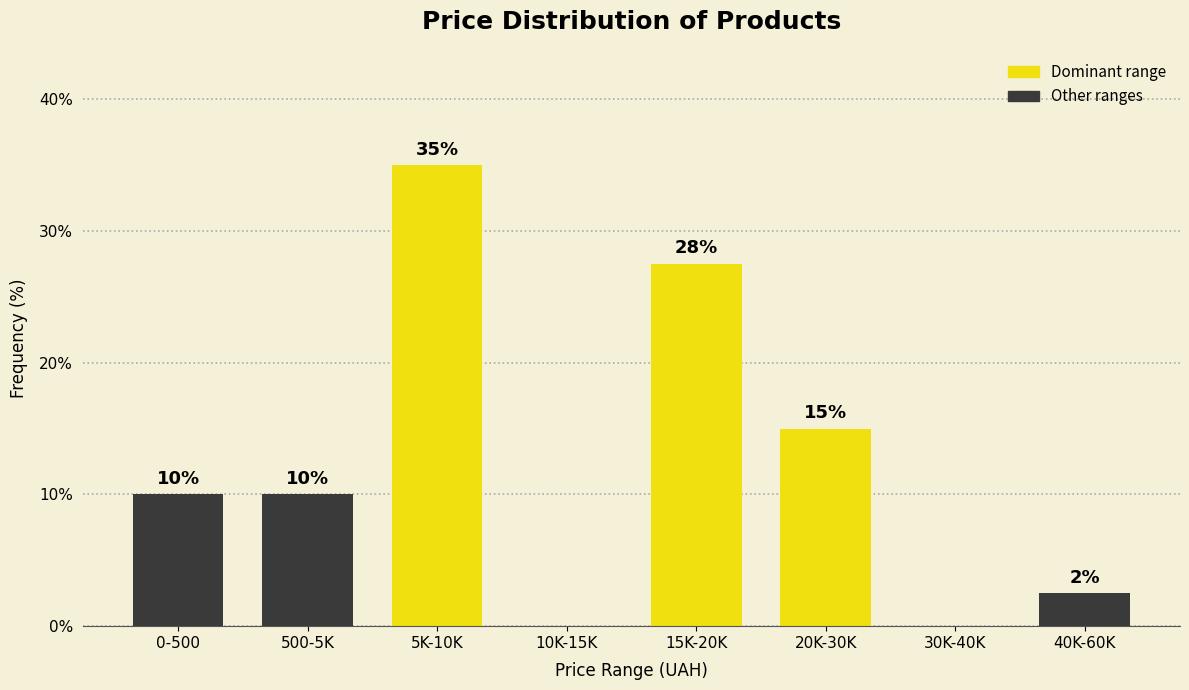

At which category does the chart reach its peak across all series?

5K-10K